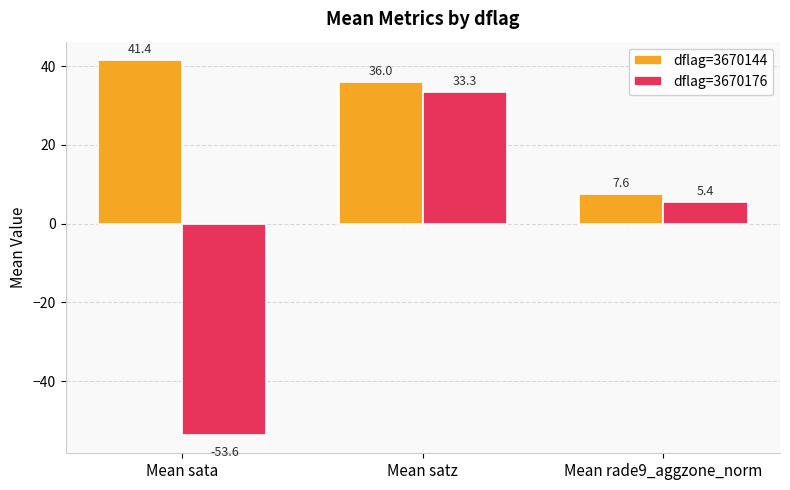

True or false: dflag=3670144 has a value of 17.1 at Mean sata.

False